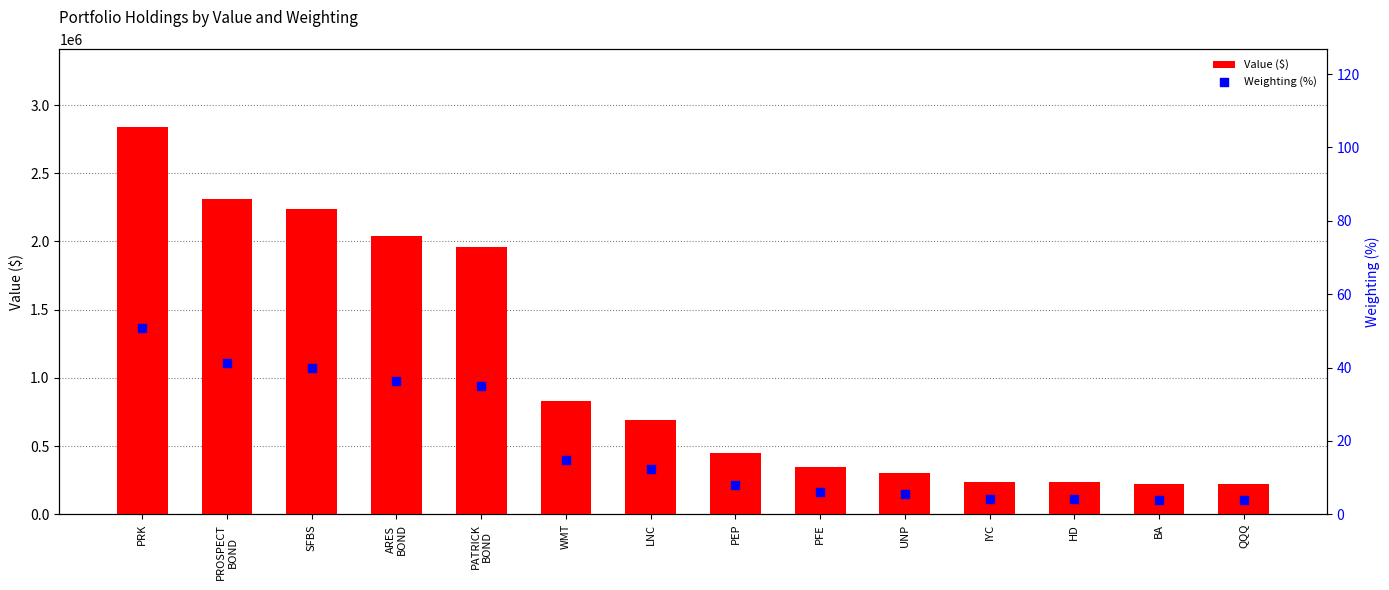

Which series reaches the minimum Y coordinate?

Weighting (%)